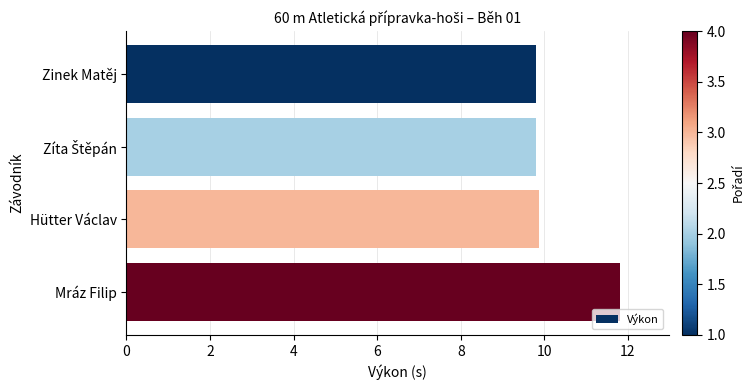

What is the sum of the values at Mráz Filip and Hütter Václav?

21.7